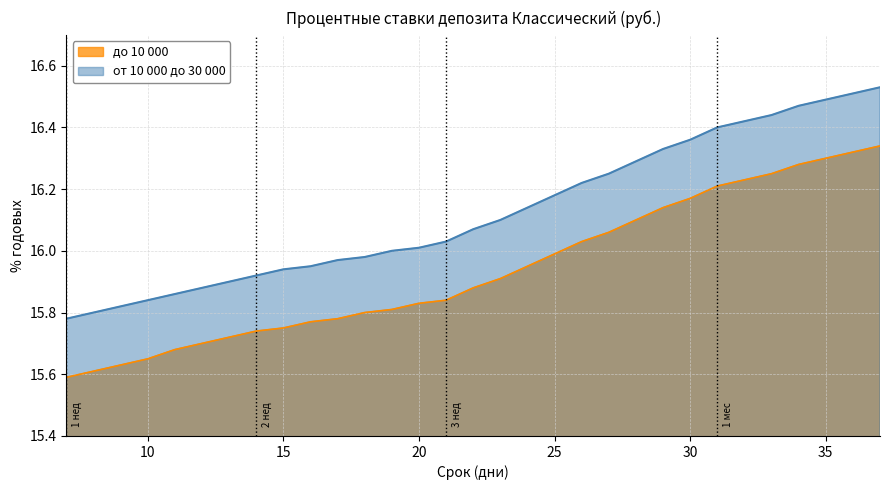

List the series in order of their peak value, highest first.

от 10 000 до 30 000, до 10 000